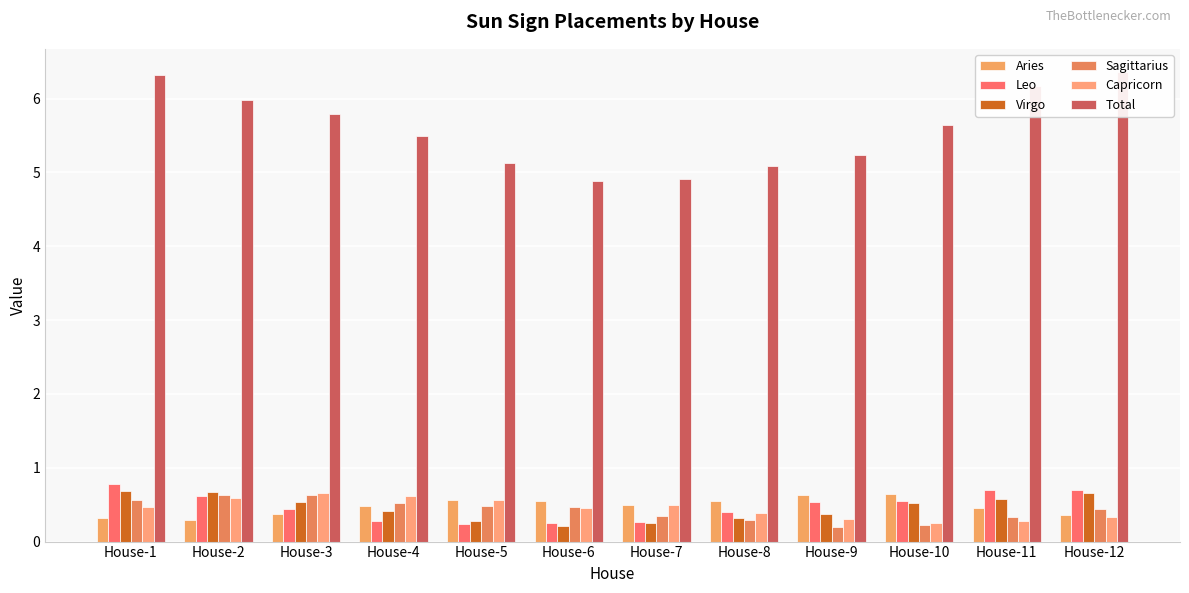

Is it true that Aries equals 0.6 at House-11?

False